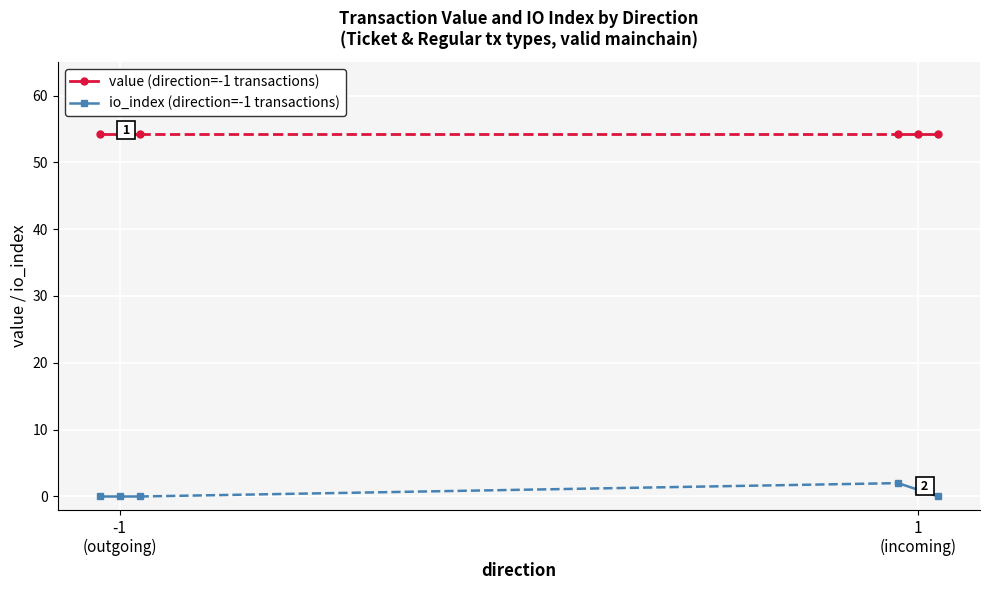

At which label is value (direction=-1 transactions) closest to 54?

-1
(outgoing)